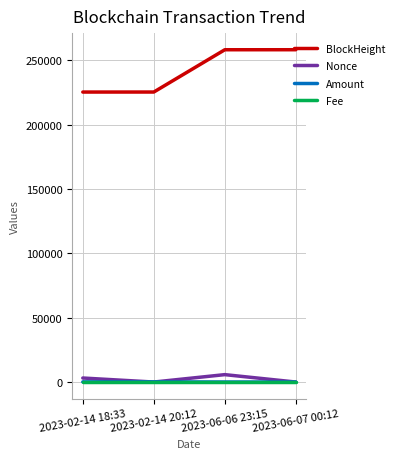

Read the BlockHeight value at 2023-02-14 18:33.

225389.0